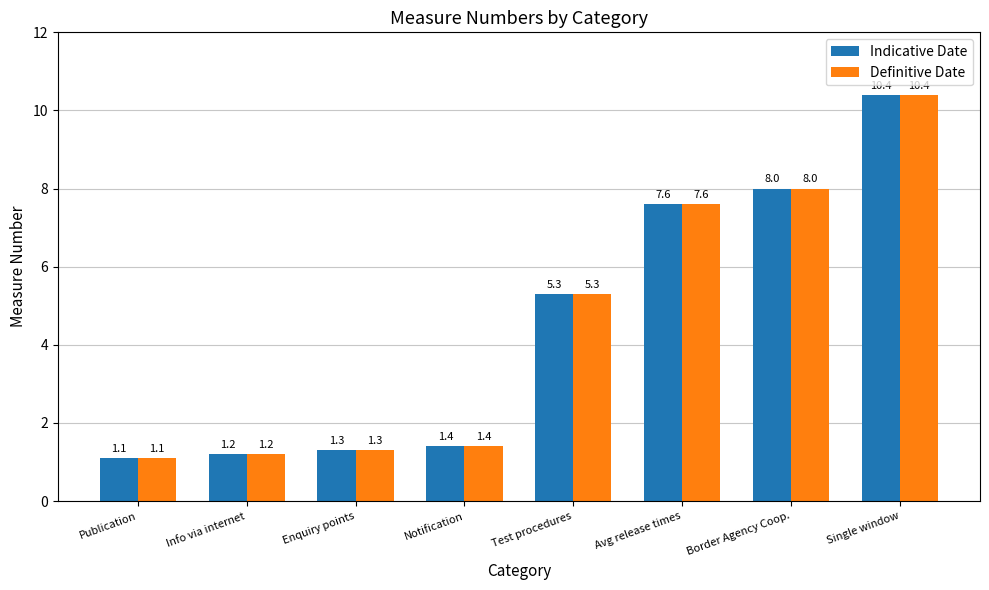

At which label is Indicative Date closest to 5?

Test procedures